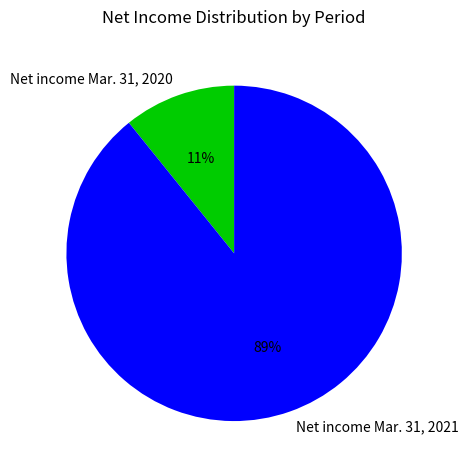

Is the sum of Net income Mar. 31, 2021 and Net income Mar. 31, 2020 greater than half?

Yes